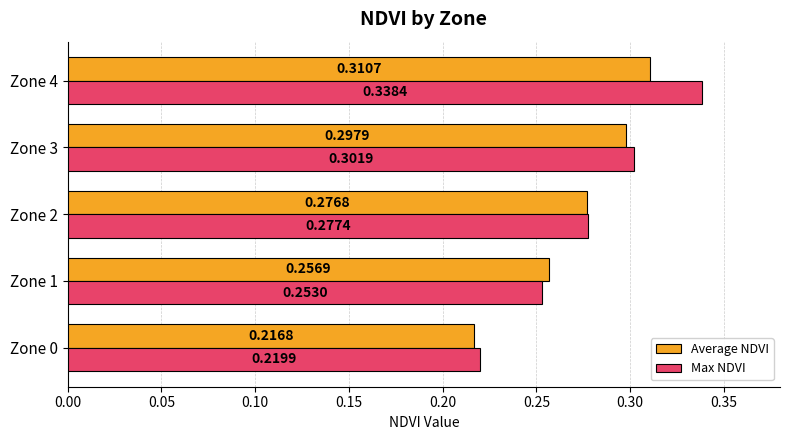

At which category is the sum across all series the highest?

Zone 4